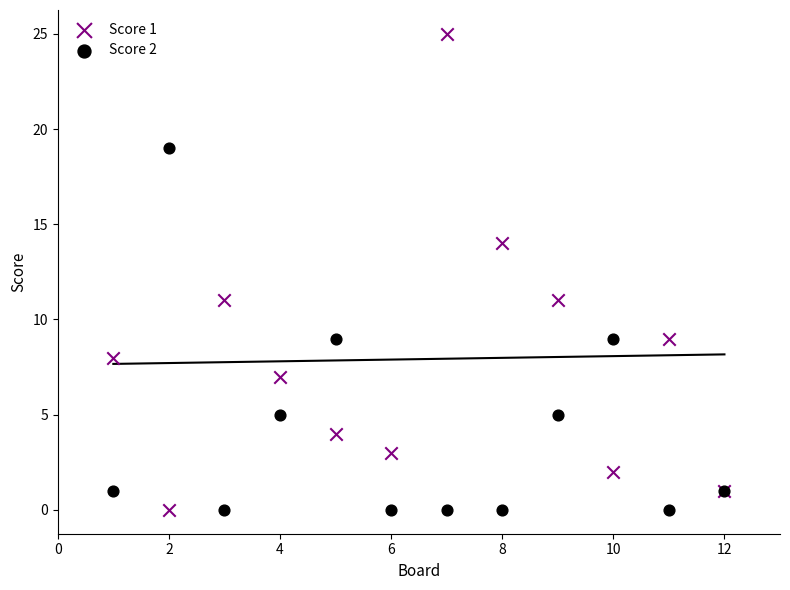

Which series has the widest spread of Y values?

Score 1